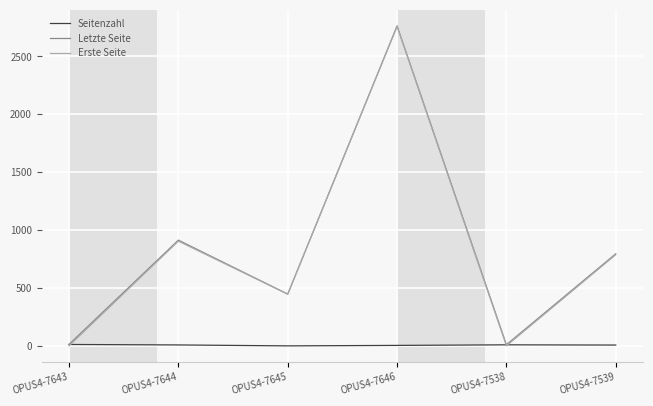

Is the value of Letzte Seite at OPUS4-7645 greater than the value of Seitenzahl at OPUS4-7646?

Yes